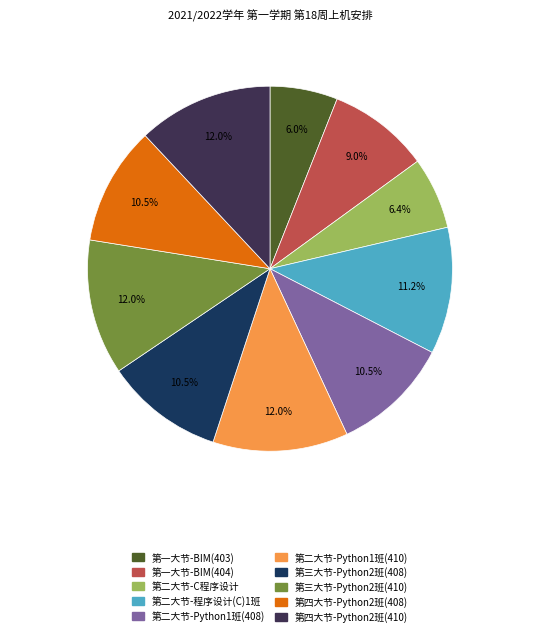

Does any single category account for the majority?

No